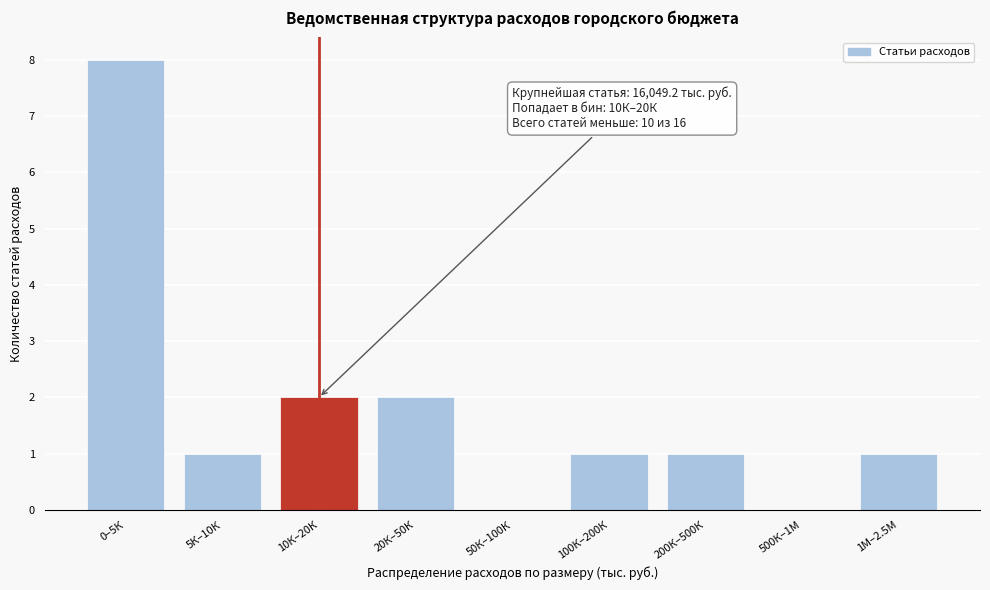

Reading left to right, what are all the values shown in this chart?

0–5К=8	5К–10К=1	10К–20К=2	20К–50К=2	50К–100К=0	100К–200К=1	200К–500К=1	500К–1М=0	1М–2.5М=1